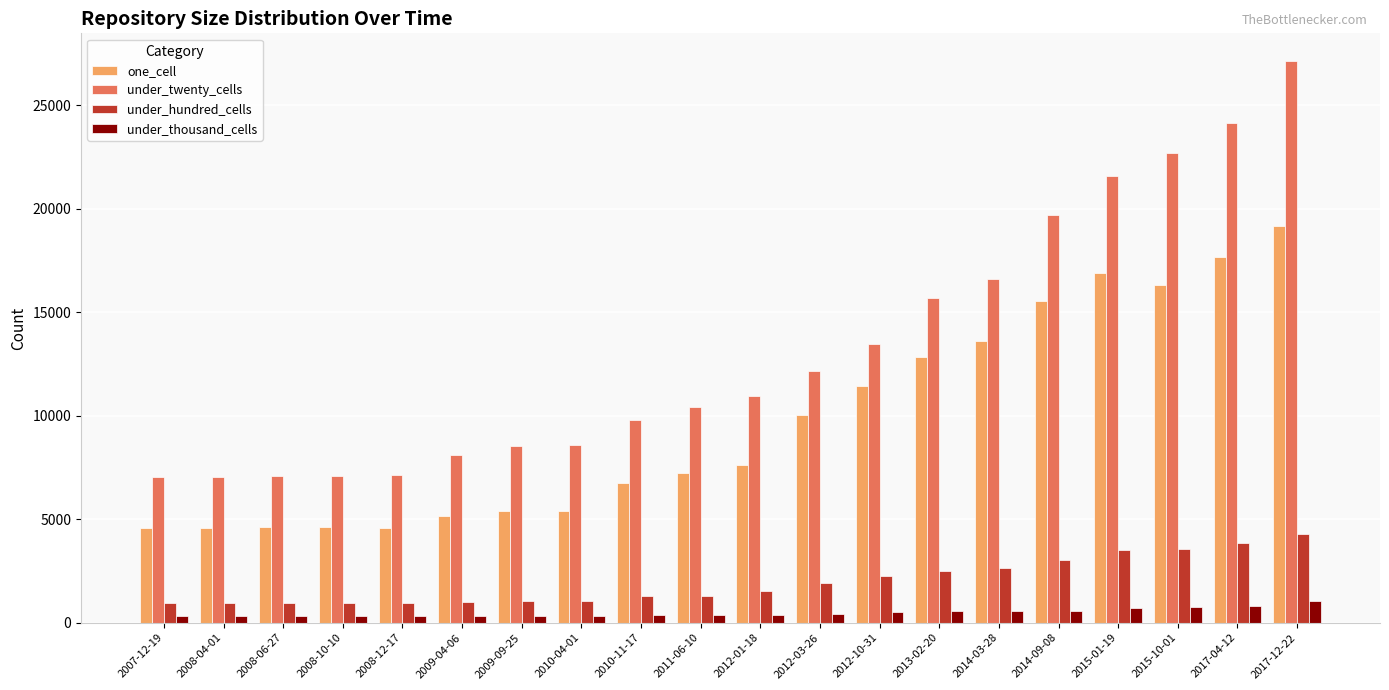

At how many categories does at least one series exceed 2432?

20